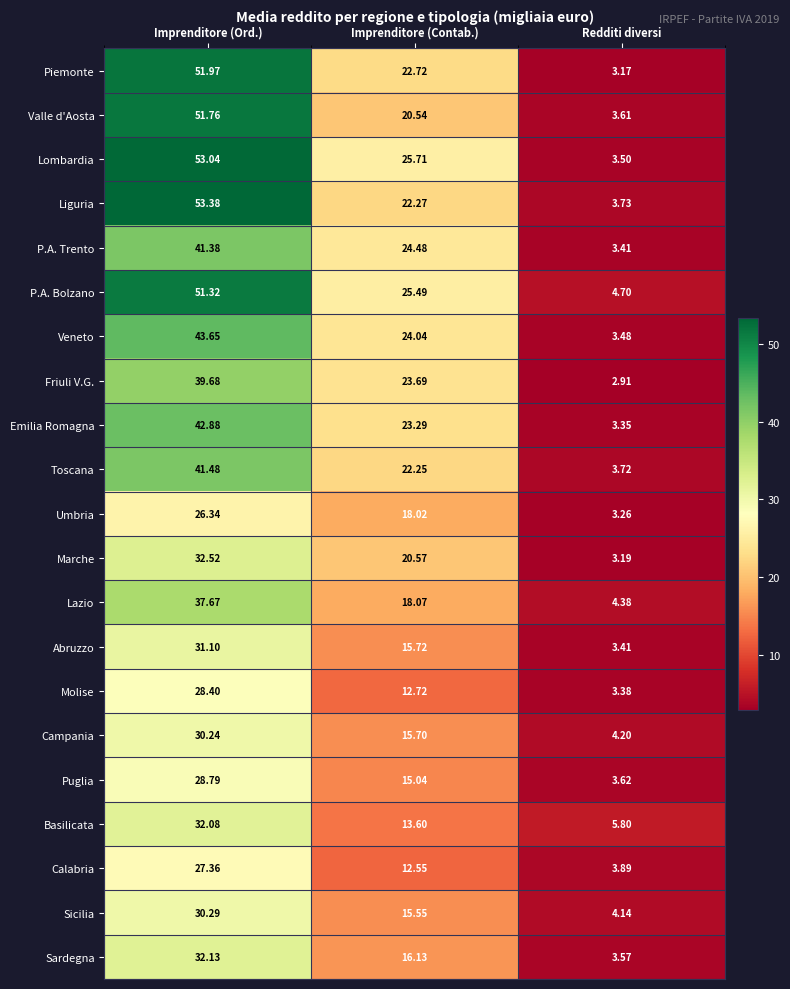

Where does the Lombardia series first go above 25?

Imprenditore (Ord.)